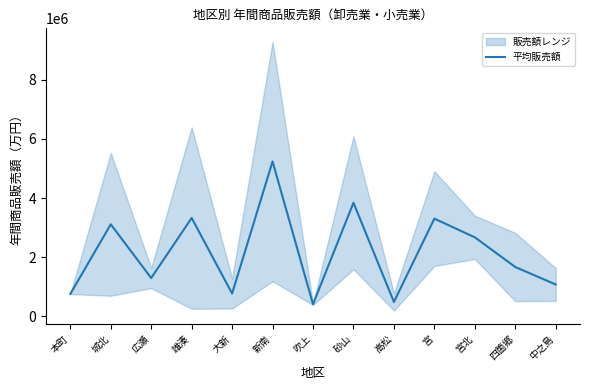

Reading left to right, extract all data points from this chart.

757655.5	3113251.0	1297053.0	3327752.0	772689.0	5237909.5	410790.5	3842819.0	487571.0	3305409.5	2673248.5	1669001.5	1078314.5